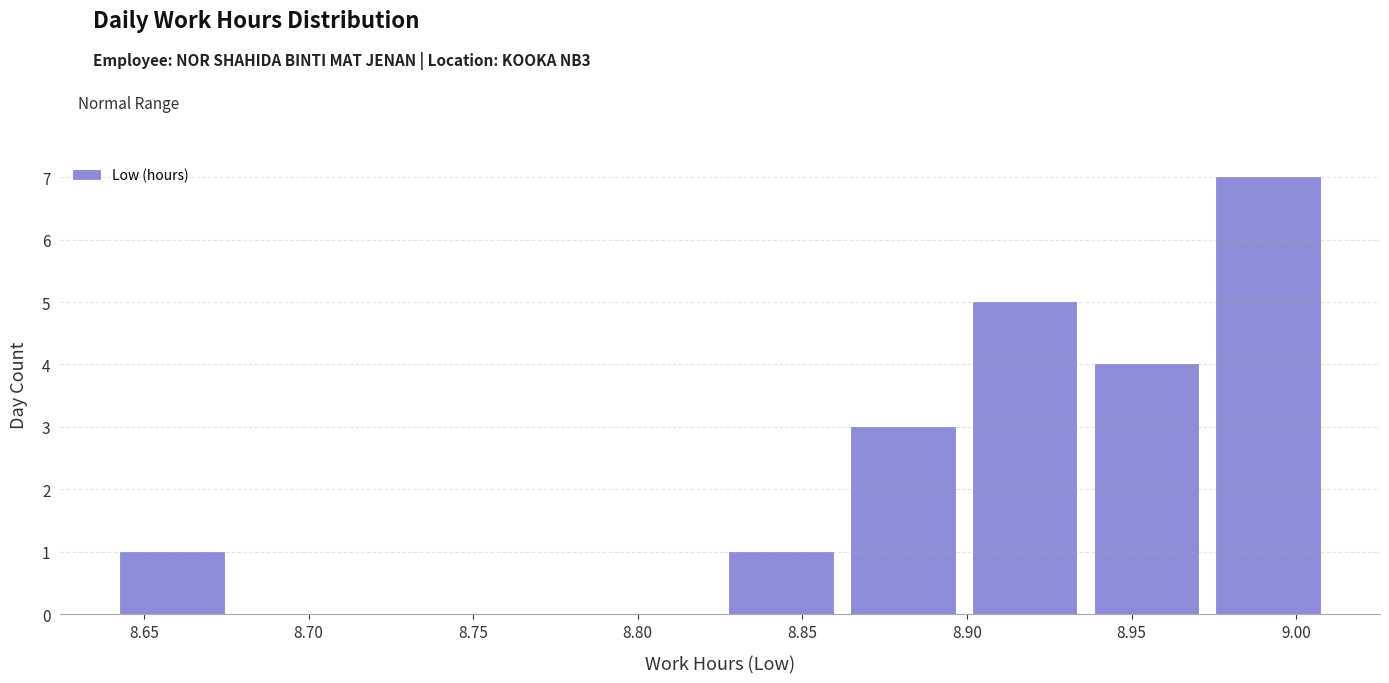

Which range on the x-axis has the tallest bar?

8.973 to 9.010